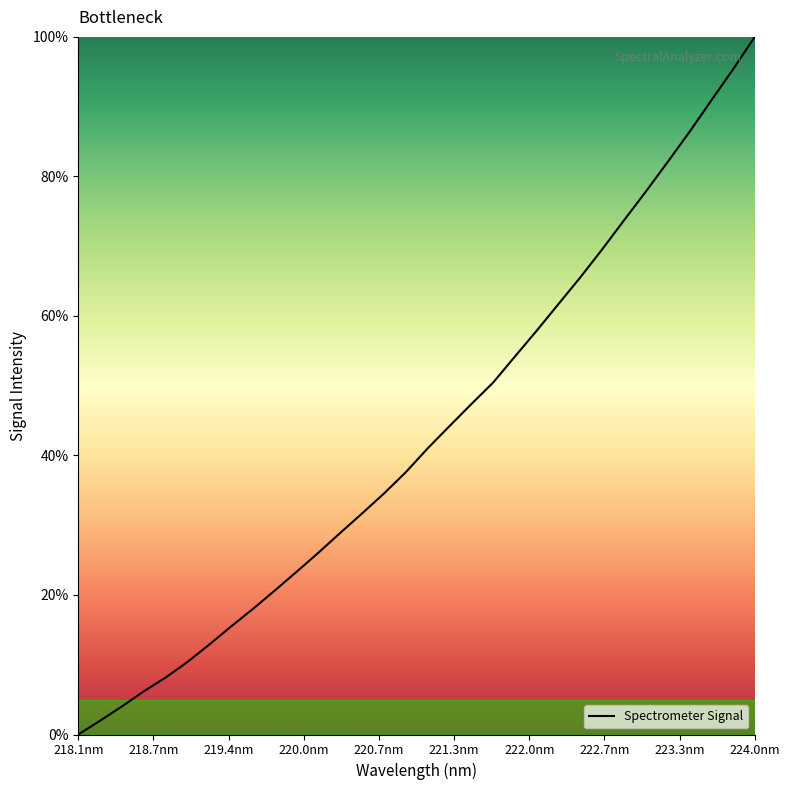

What is the maximum value shown in the chart?

100.0